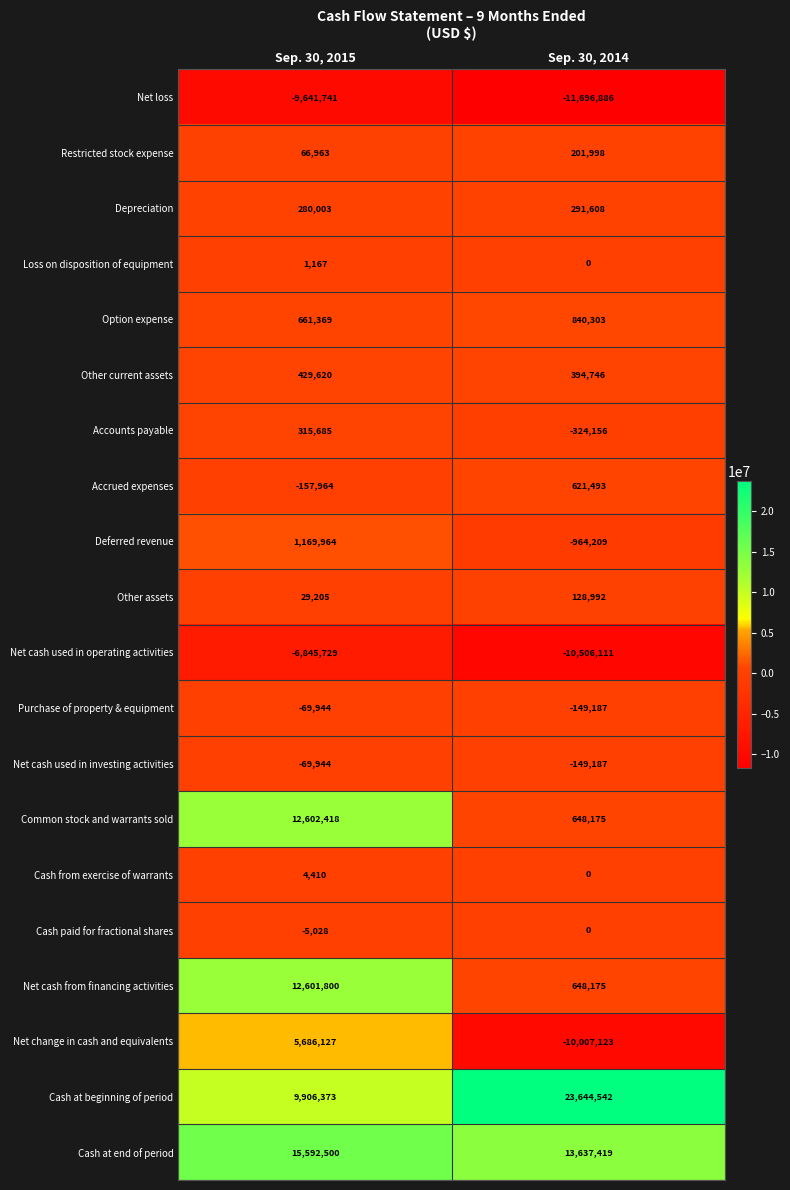

Which category has the highest value across all series?

Sep. 30, 2014